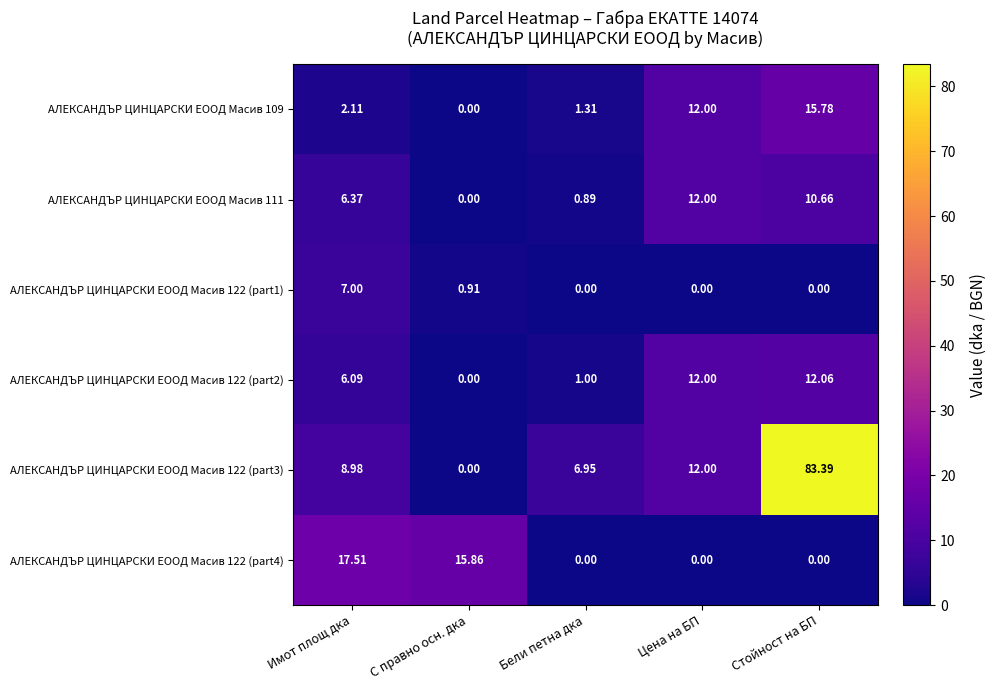

At how many categories does at least one series exceed 80?

1